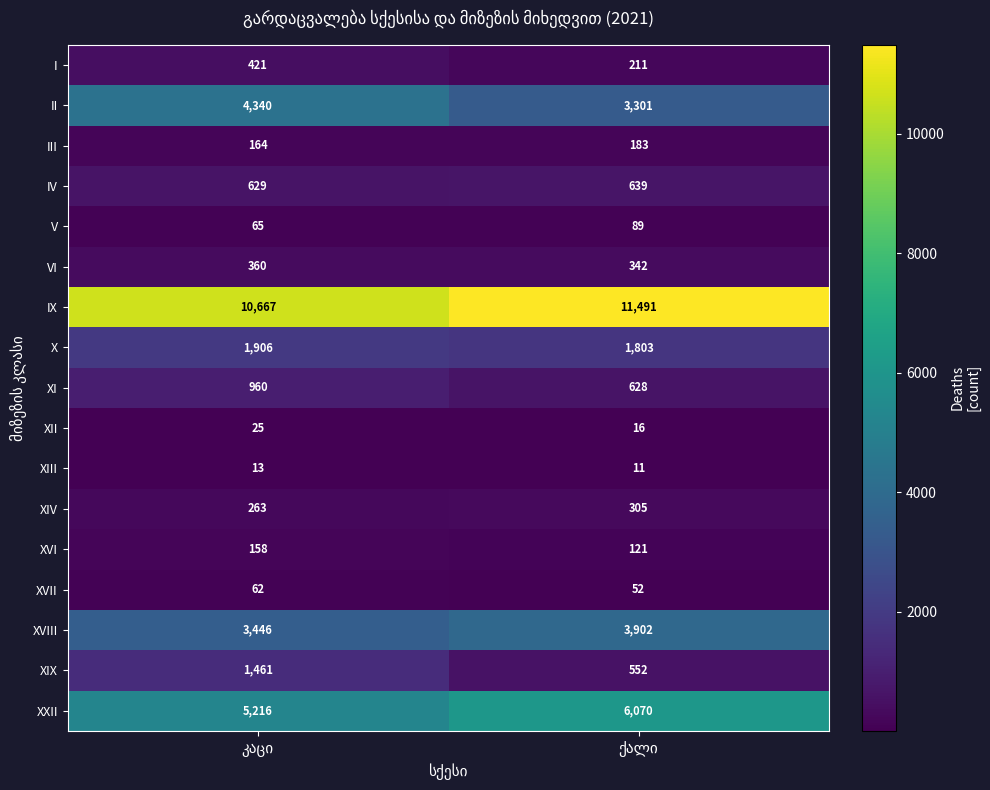

Which series has the largest range (max minus min)?

II